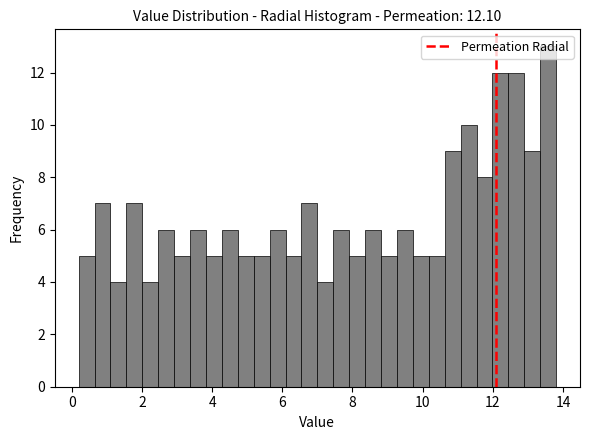

Read against the x-axis, roughly where is the centre of the tallest bar?

13.6